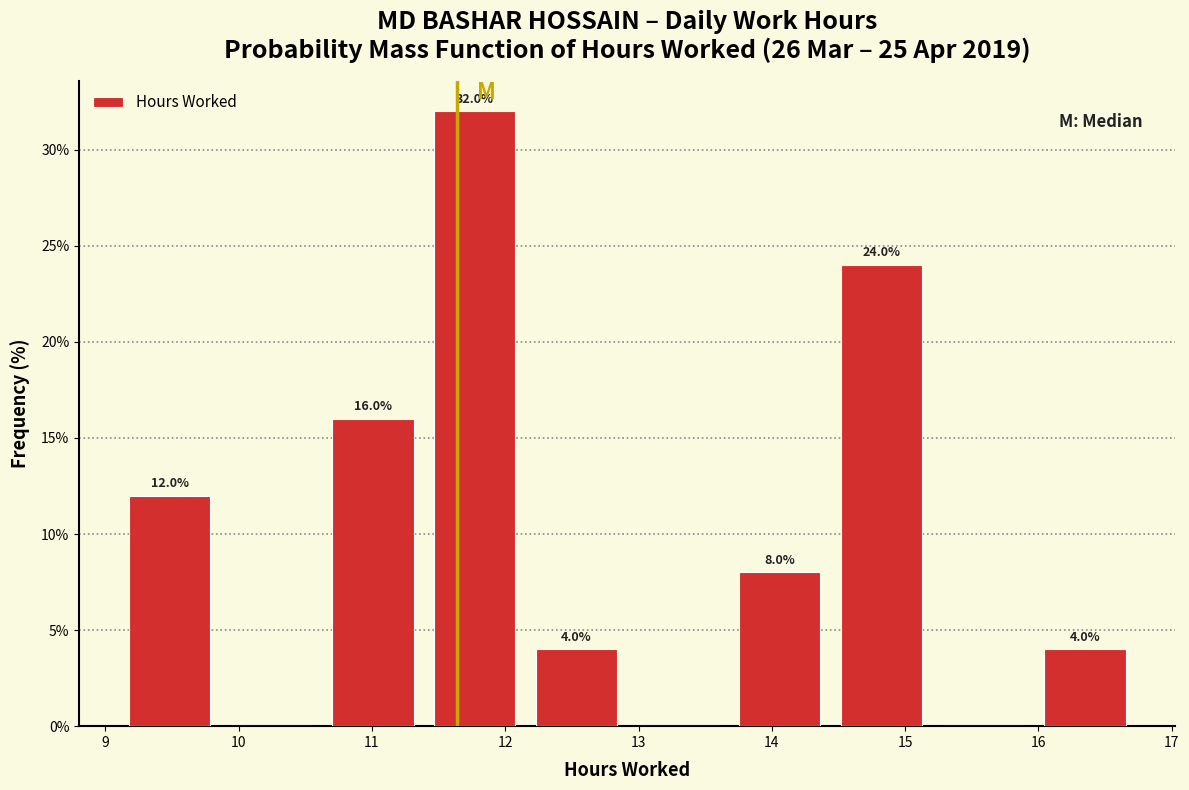

Over which range of the x-axis is the bar tallest?

11.4 to 12.2